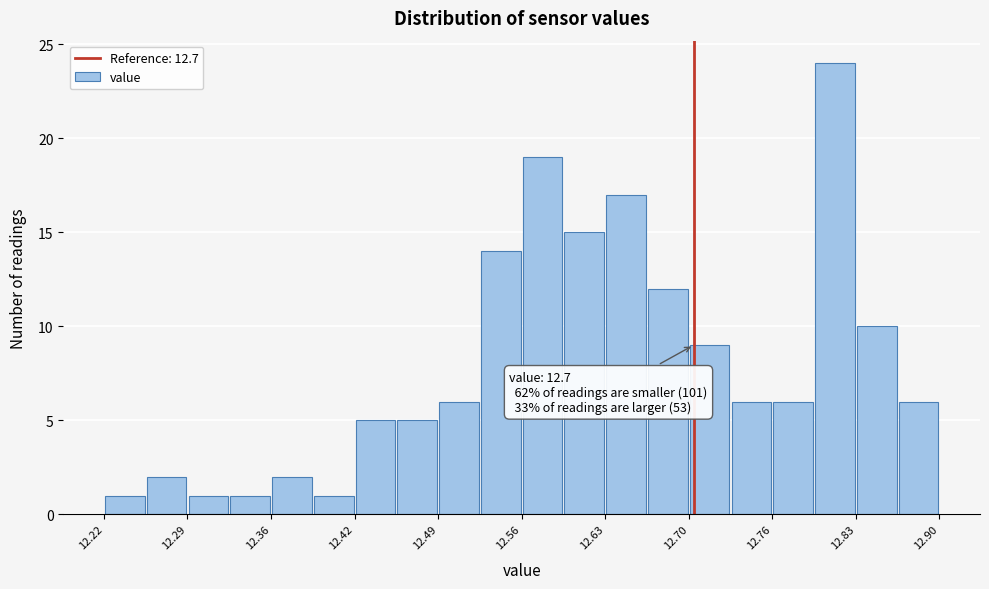

Around what value on the x-axis is the tallest bar? Give the approximate position of its centre, as read against the axis.

12.82